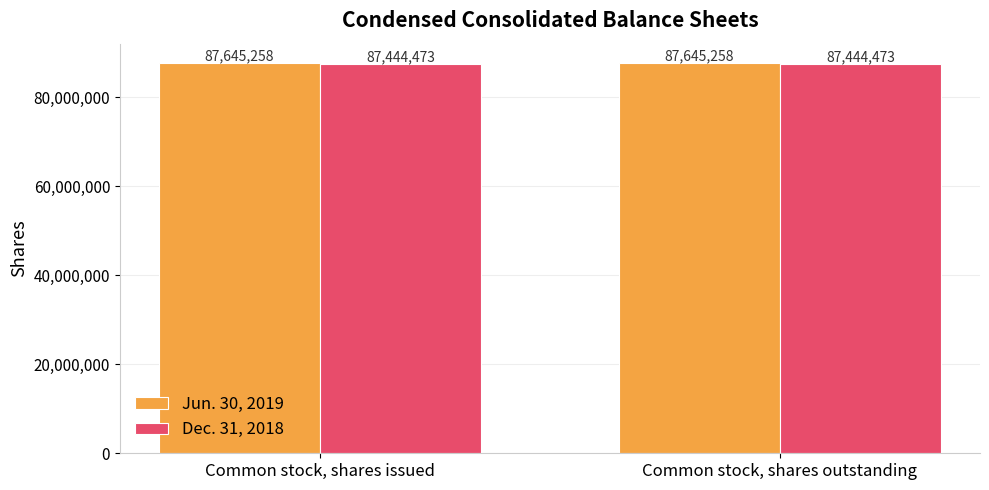

What is the maximum value shown in the chart?

87645258